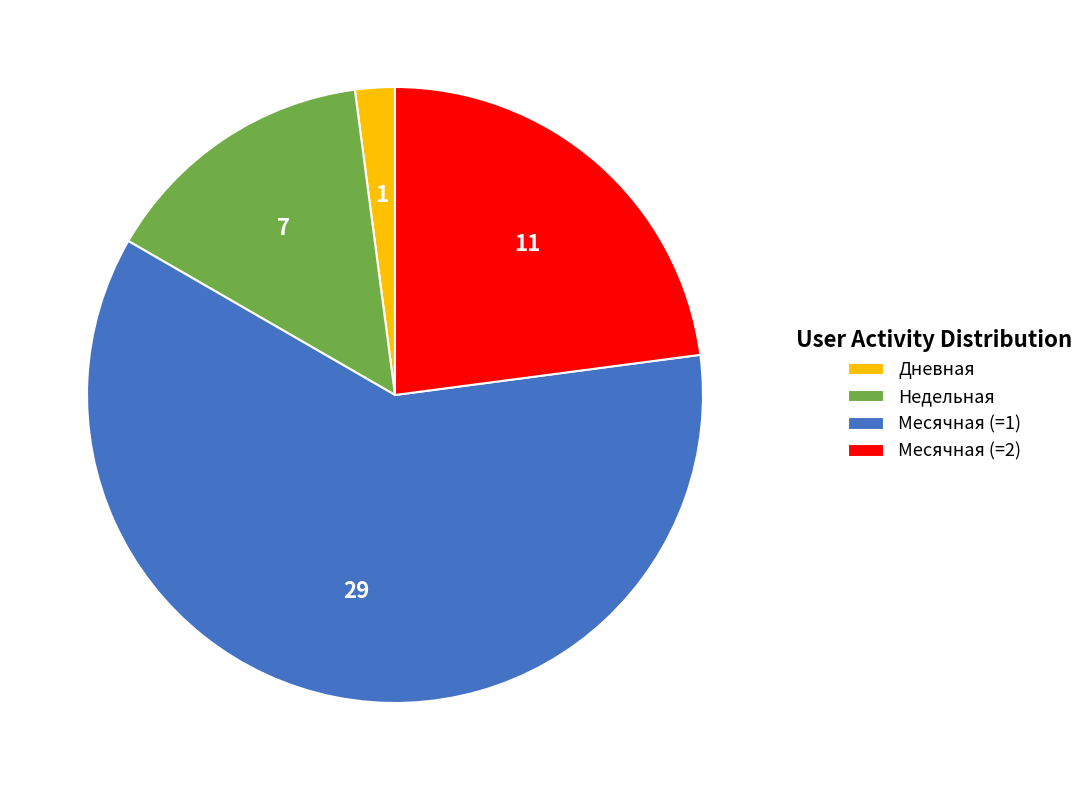

Combined, do Дневная and Недельная account for over 50%?

No